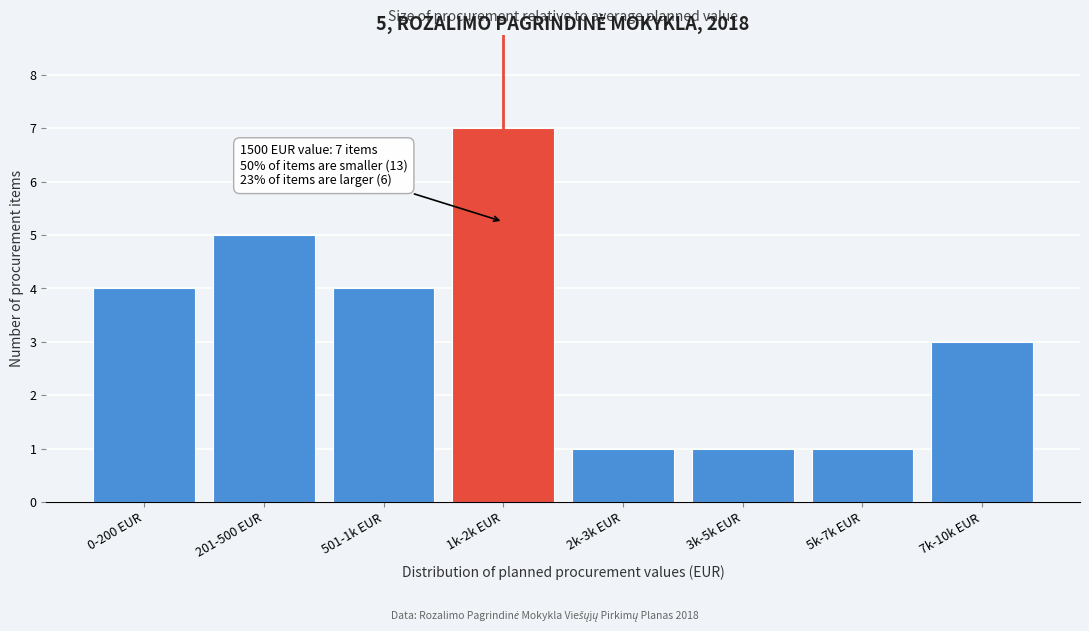

Reading left to right, what are all the values shown in this chart?

4	5	4	7	1	1	1	3